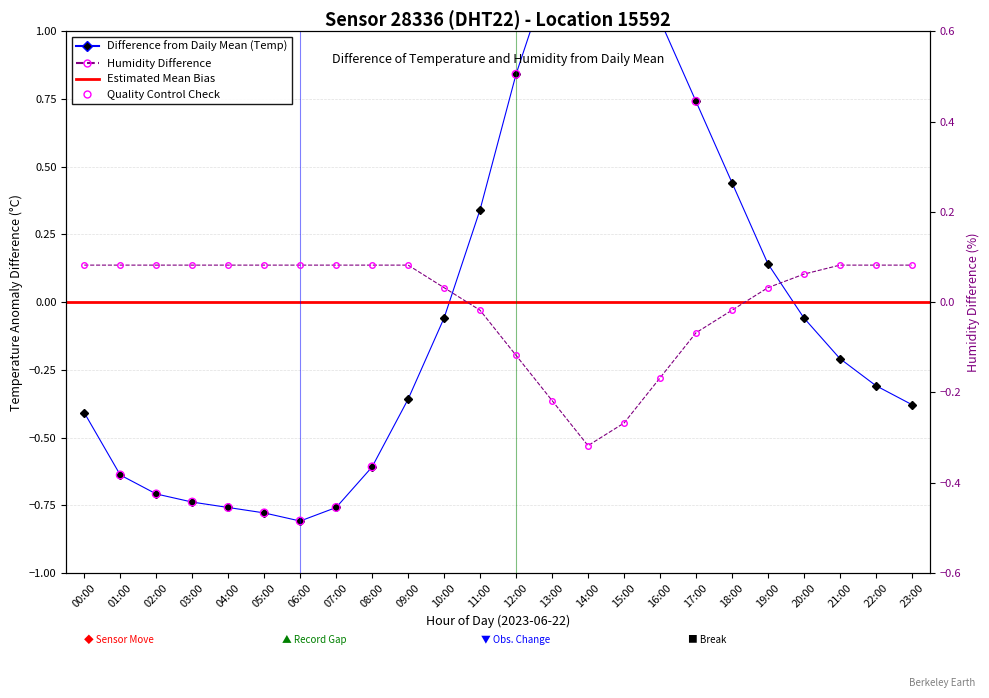

At which category is the sum across all series the highest?

14:00